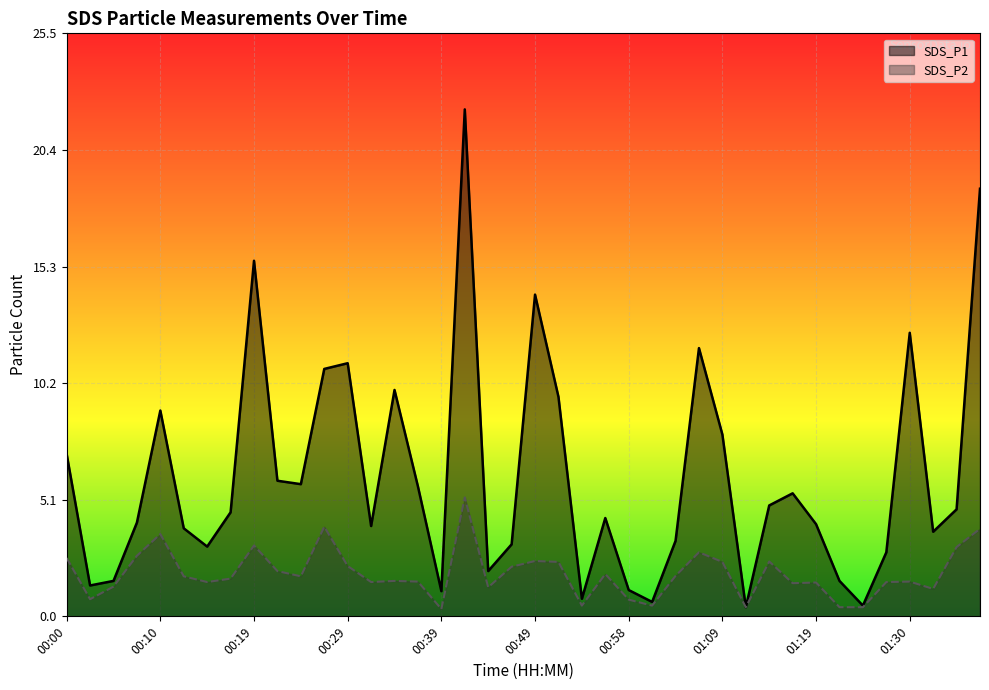

What is the sum of all SDS_P2 values?

75.1